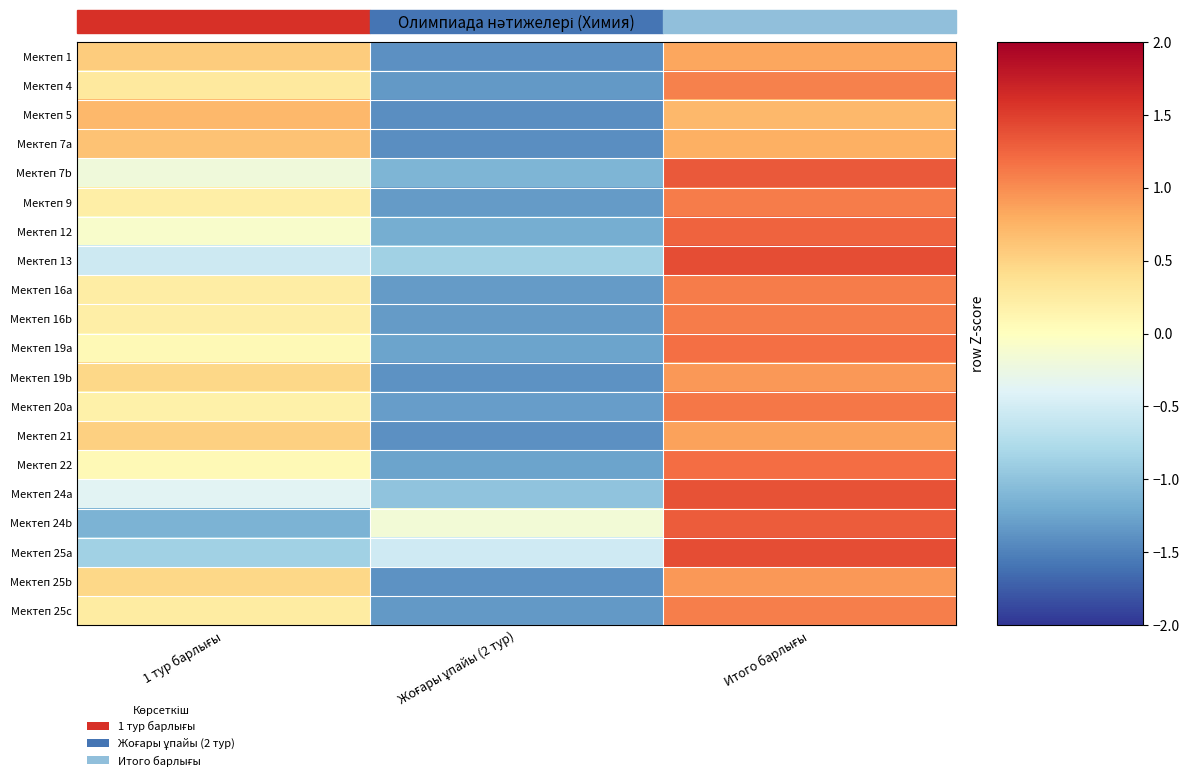

What is the smallest value displayed?

-1.4